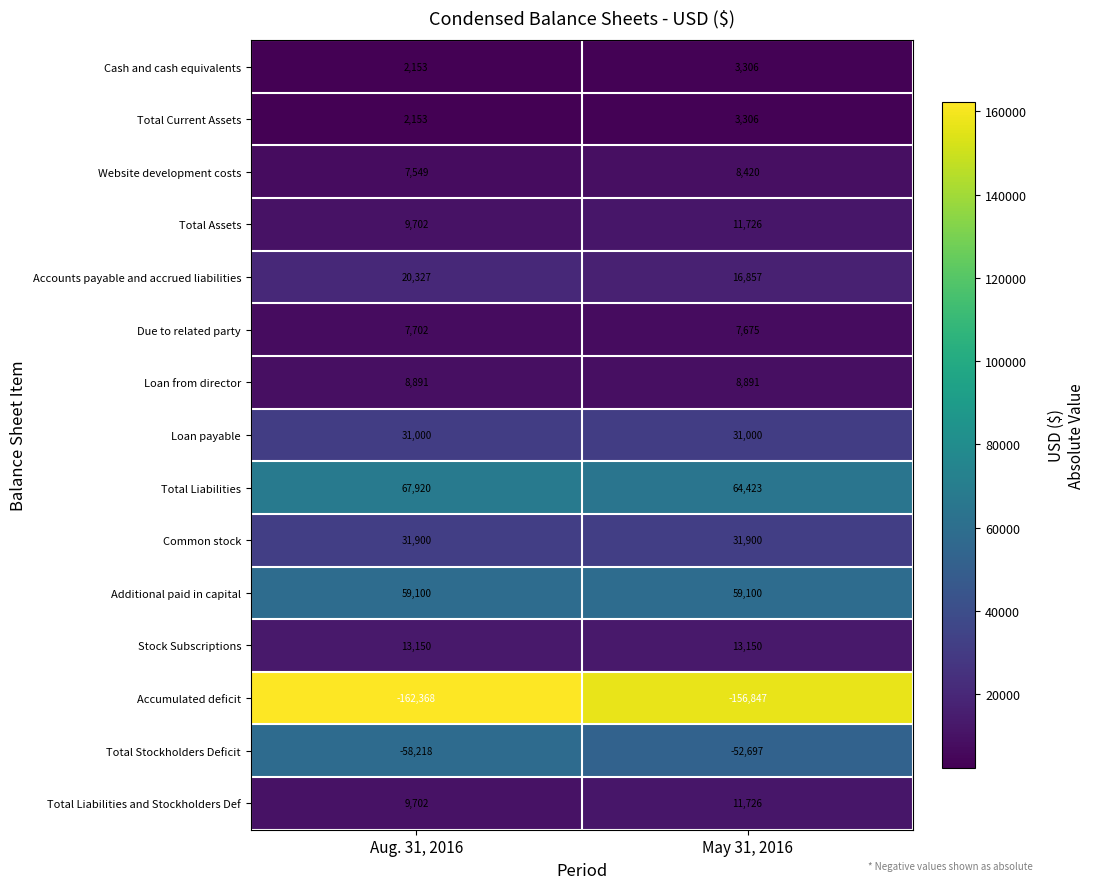

What is the spread (max minus min) of values at Aug. 31, 2016?

230288